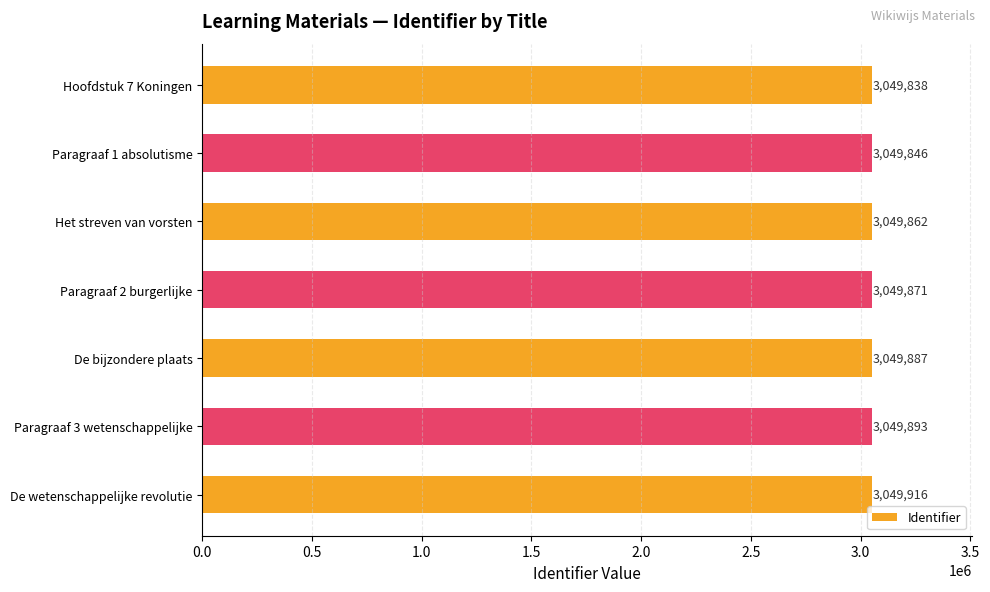

Where is the data nearest to the value 3049877?

Paragraaf 2 burgerlijke